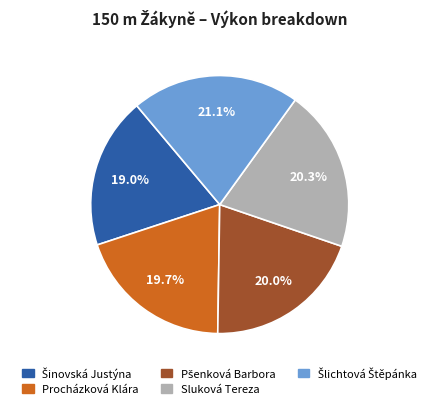

Count the number of slices in the pie.

5